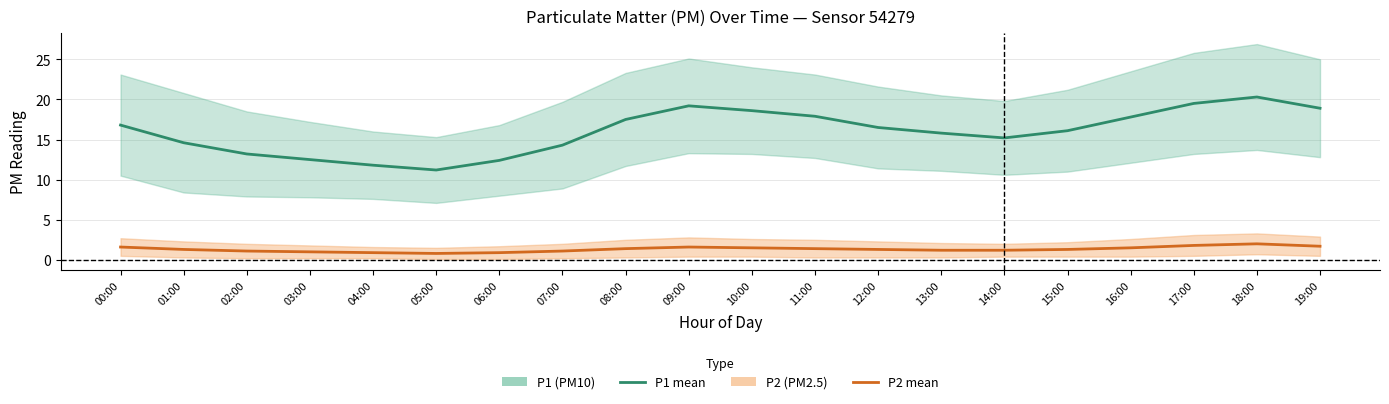

What is the sum of all P2 (PM2.5) mean values?

26.6